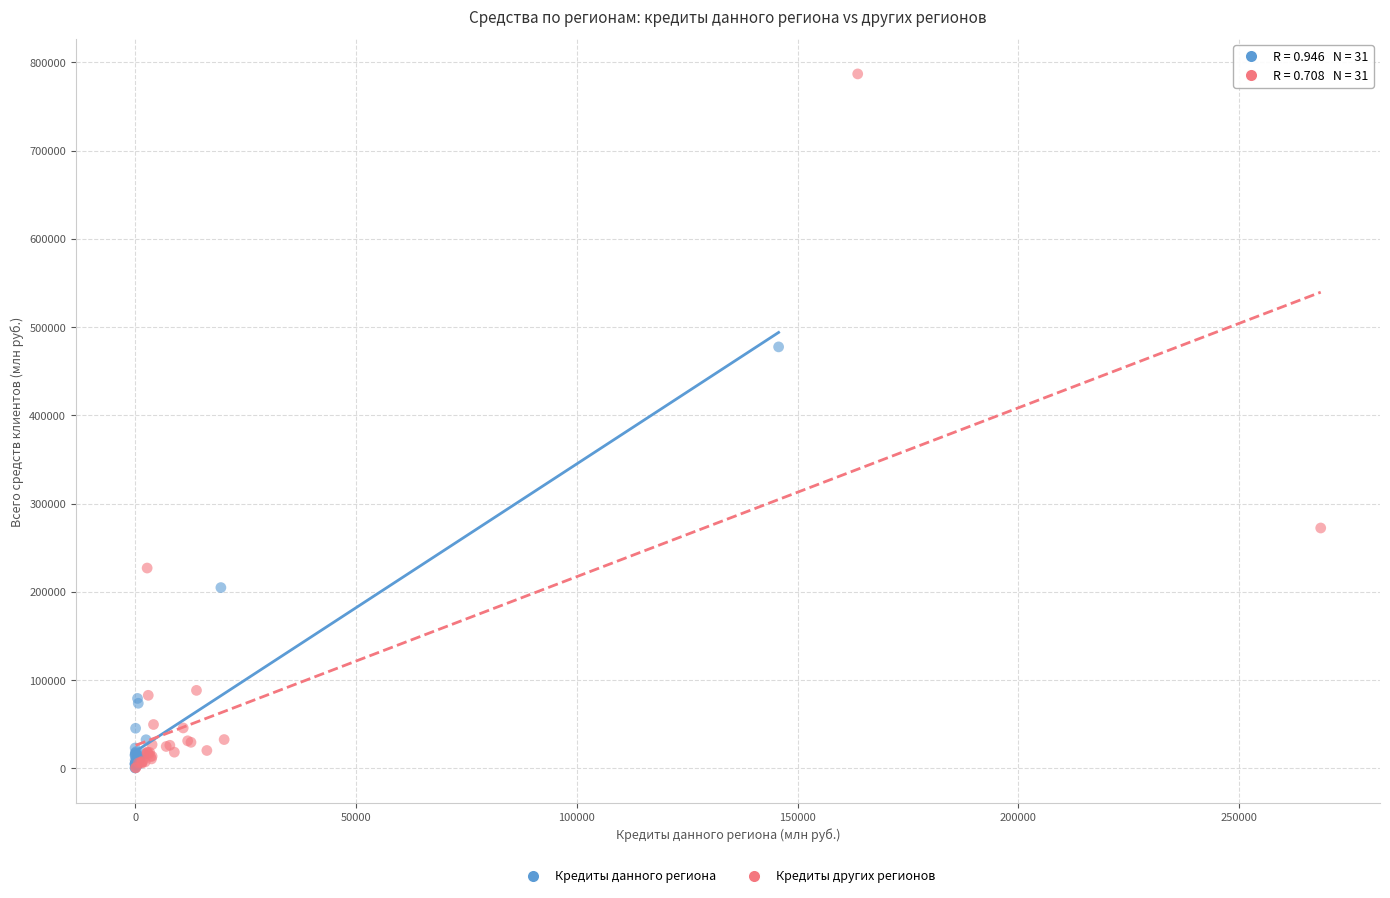

Which series has the largest Y range (max minus min)?

Кредиты других регионов